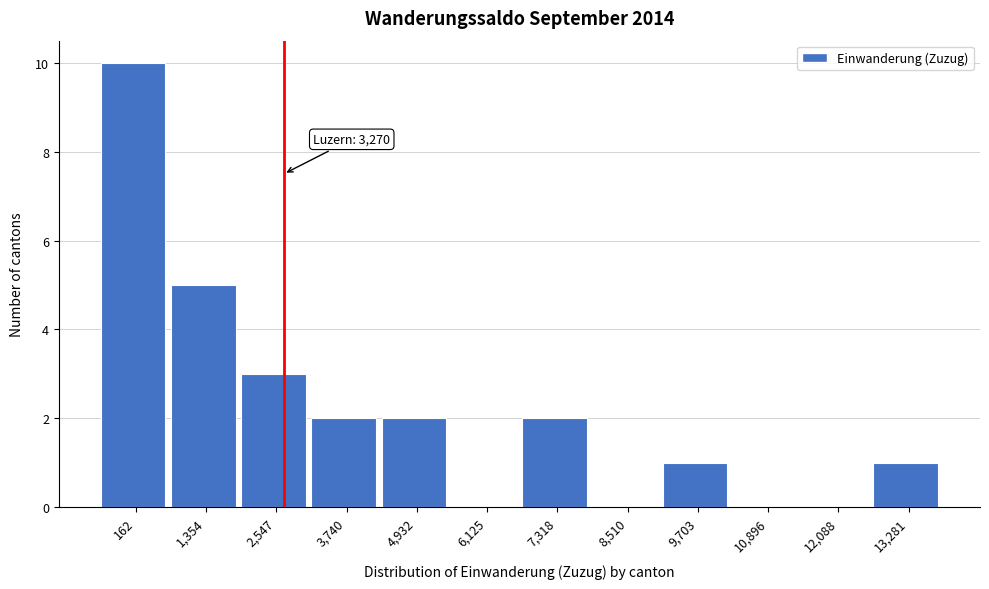

Reading left to right, what are all the values shown in this chart?

162=10	1,354=5	2,547=3	3,740=2	4,932=2	6,125=0	7,318=2	8,510=0	9,703=1	10,896=0	12,088=0	13,281=1